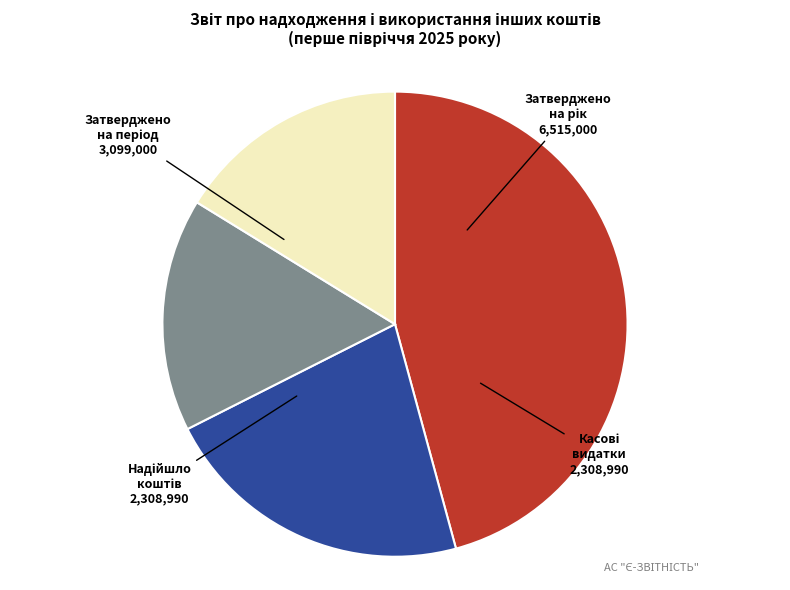

Is there any slice that represents more than half of the pie?

No